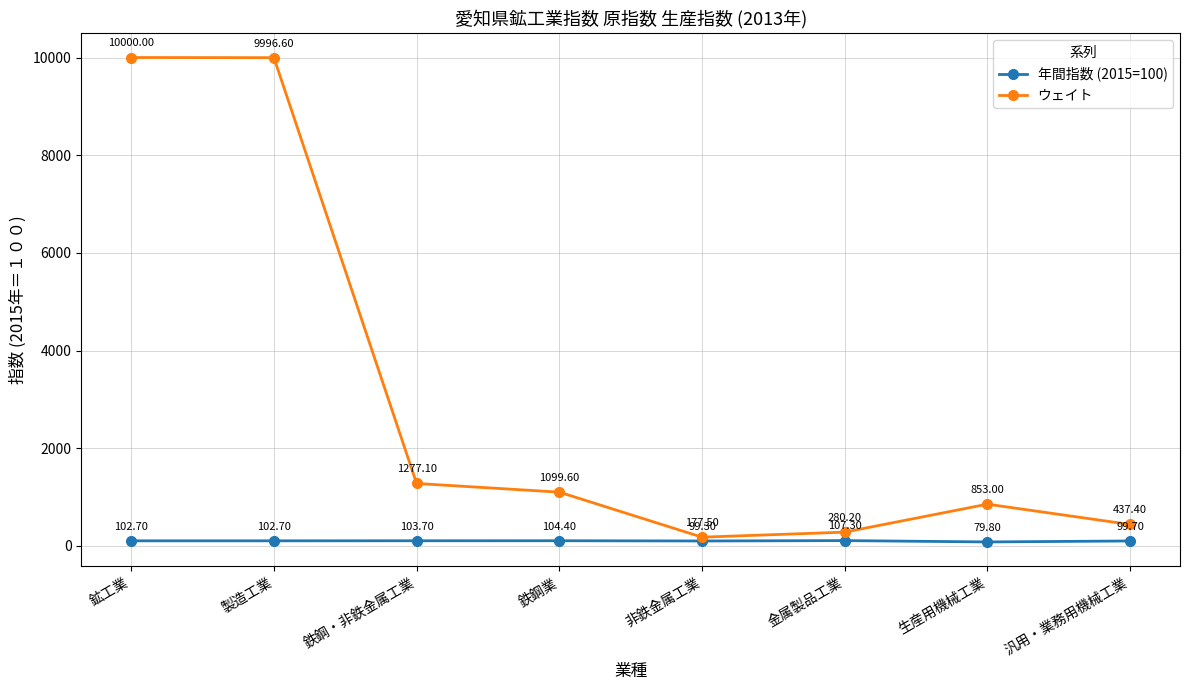

True or false: 年間指数 (2015=100) and ウェイト cross at least once.

False